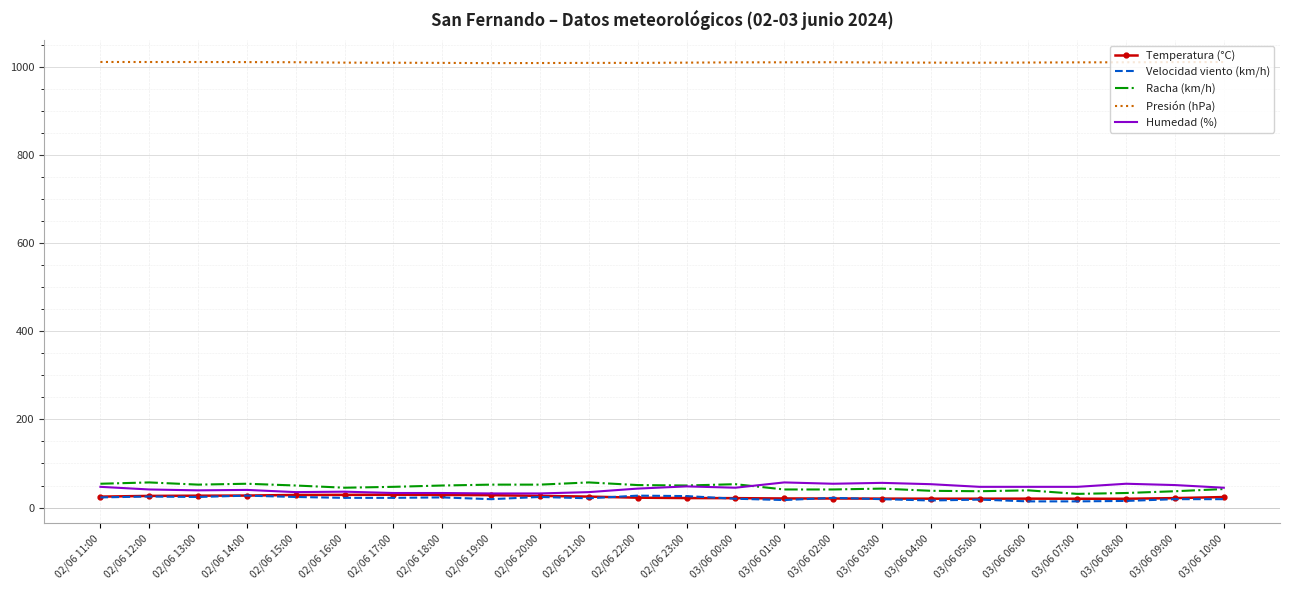

Which series has the largest total across all categories?

Presión (hPa)